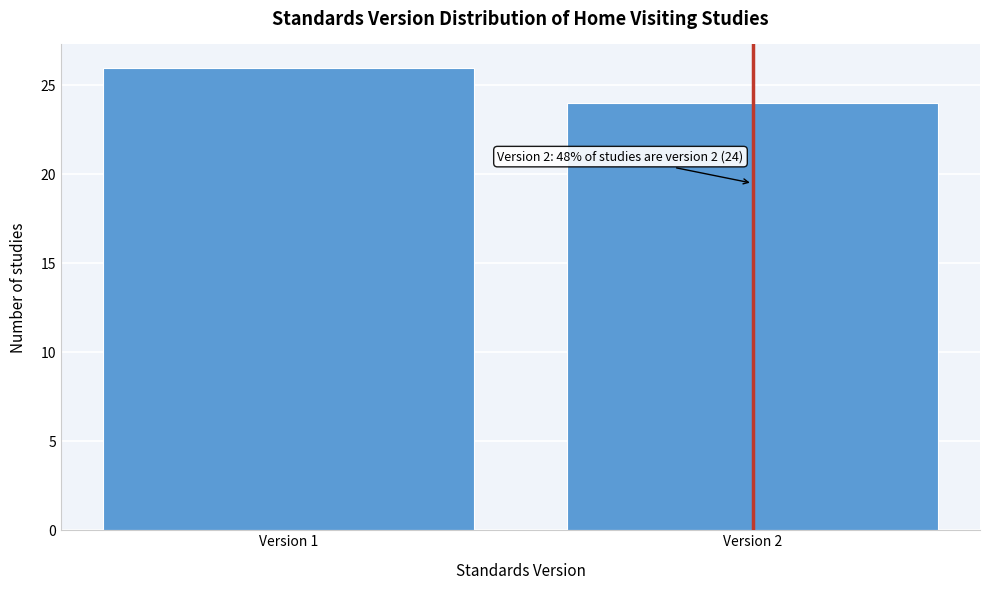

Reading left to right, what are all the values shown in this chart?

Version 1=26	Version 2=24